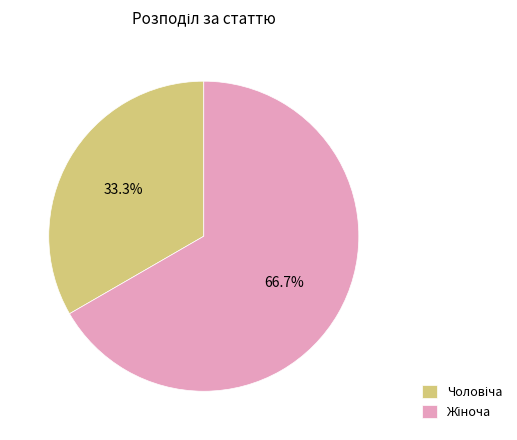

To the nearest percent, what is the average slice percentage?

50%